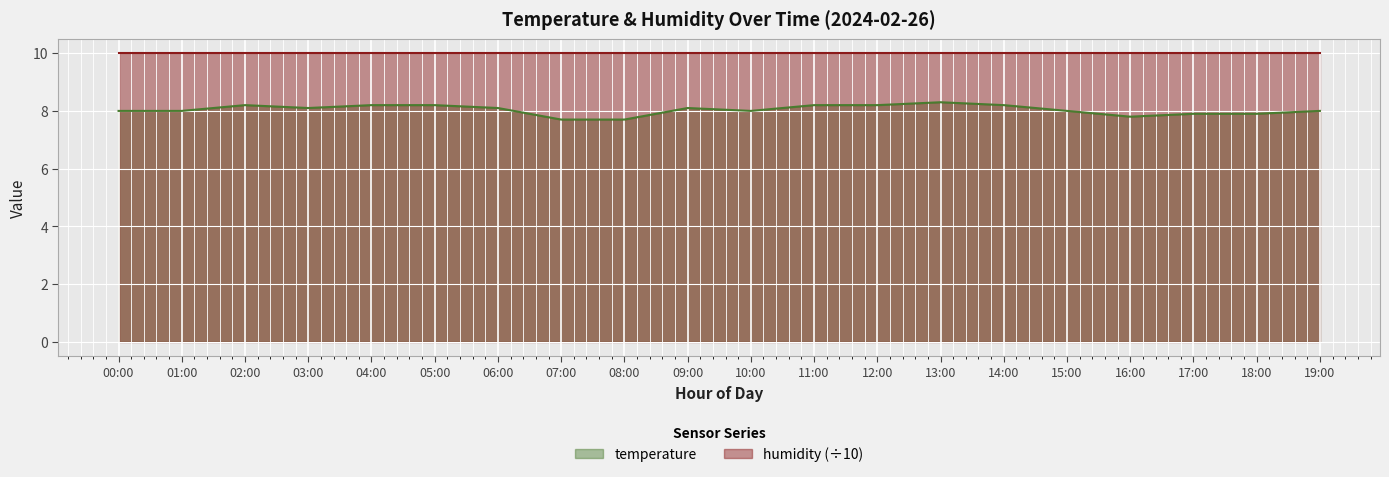

Which label corresponds to the smallest value in the chart?

07:00